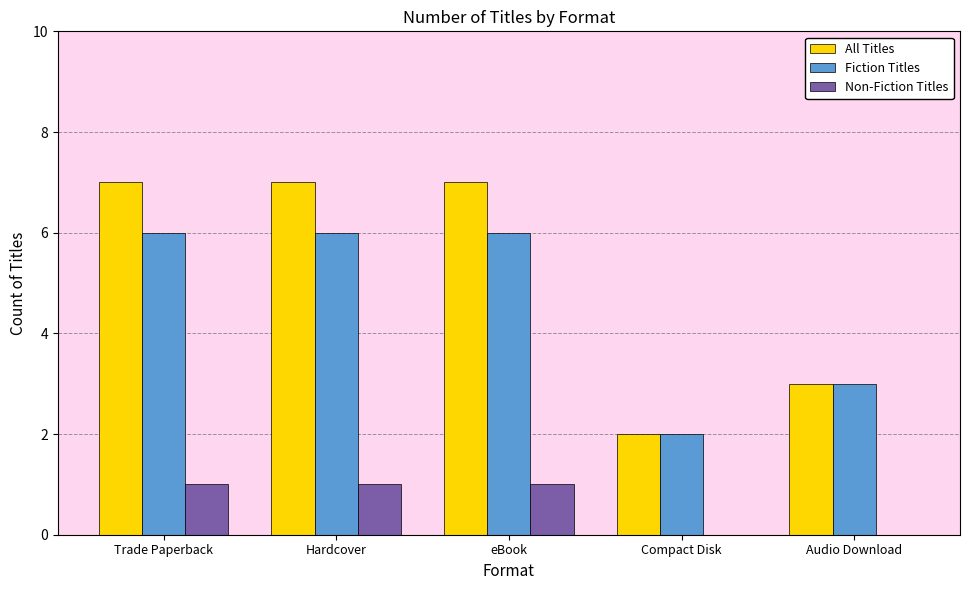

Count the number of categories in the chart.

5